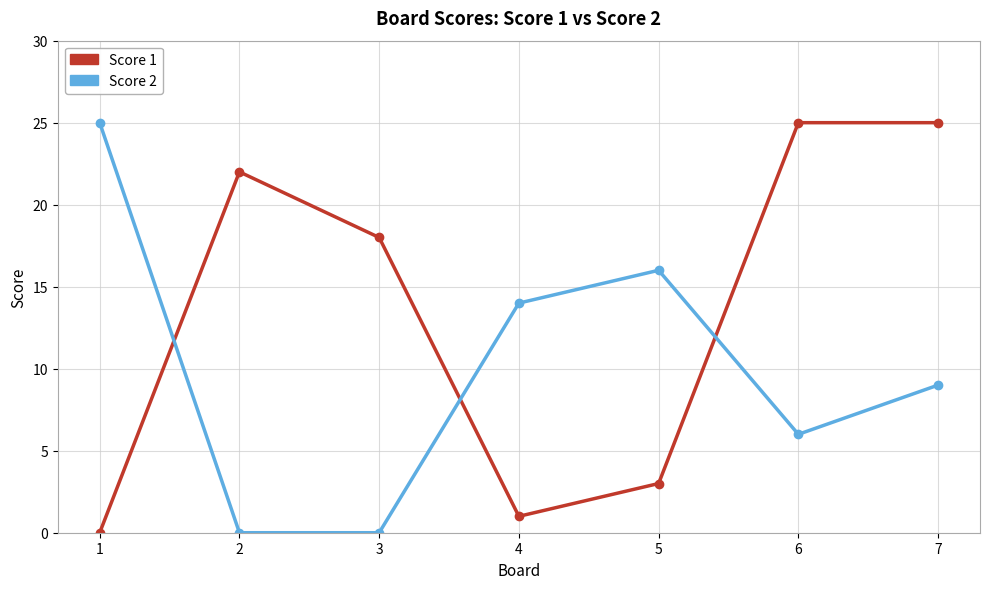

Which series changed the most between 2 and 5?

Score 1